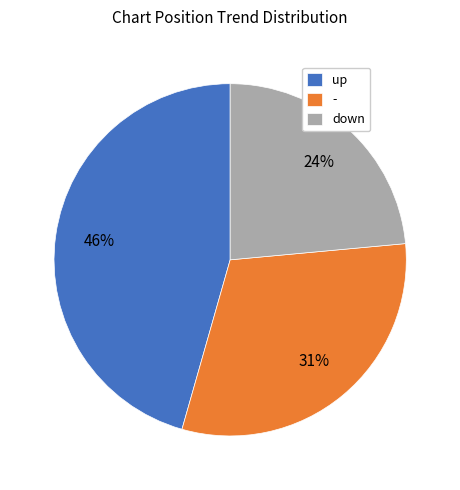

Which category has the biggest portion of the pie?

up